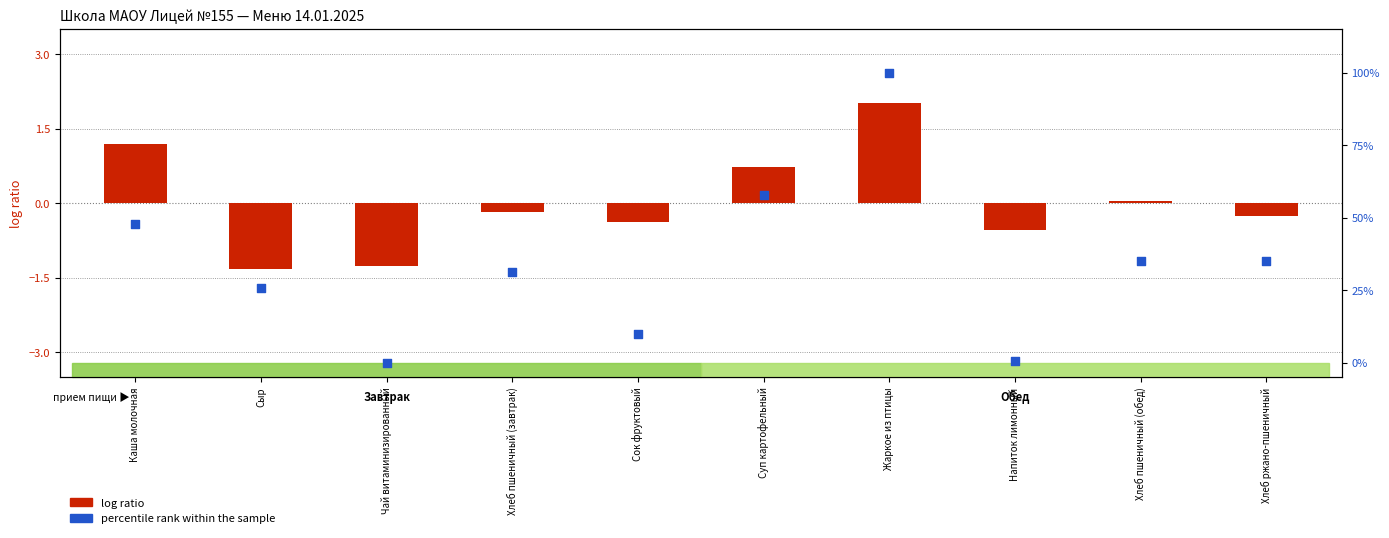

Is the value of percentile rank within the sample at Хлеб пшеничный (обед) greater than the value of log ratio at Сыр?

Yes